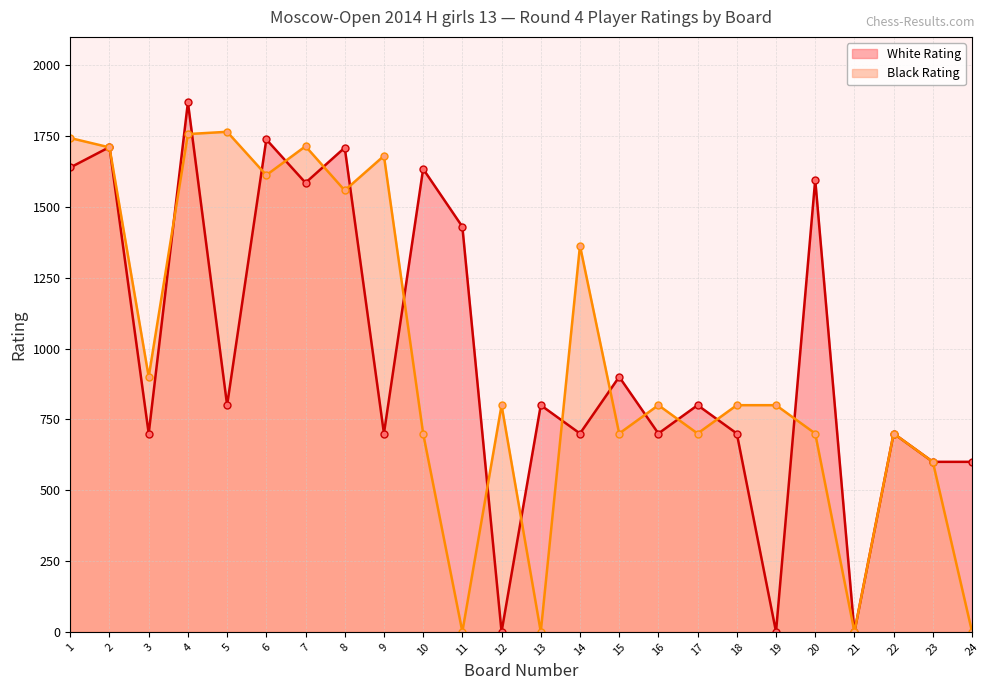

How many series are shown in this chart?

2